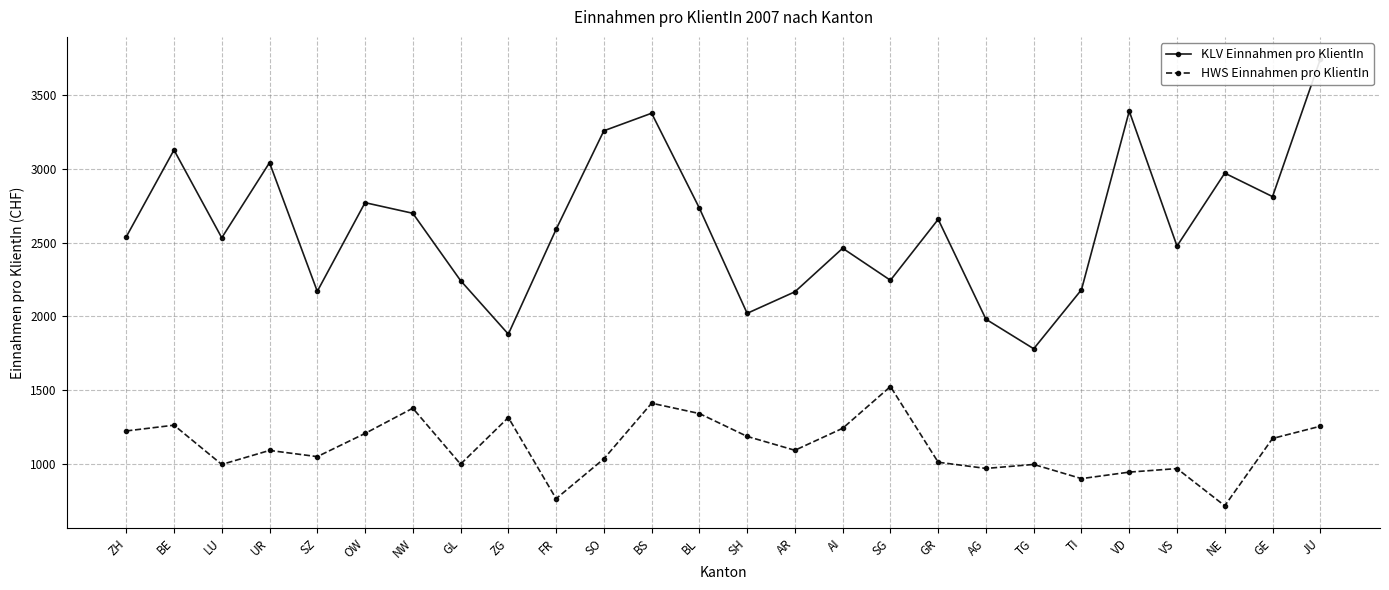

Which series has the largest total across all categories?

KLV Einnahmen pro KlientIn